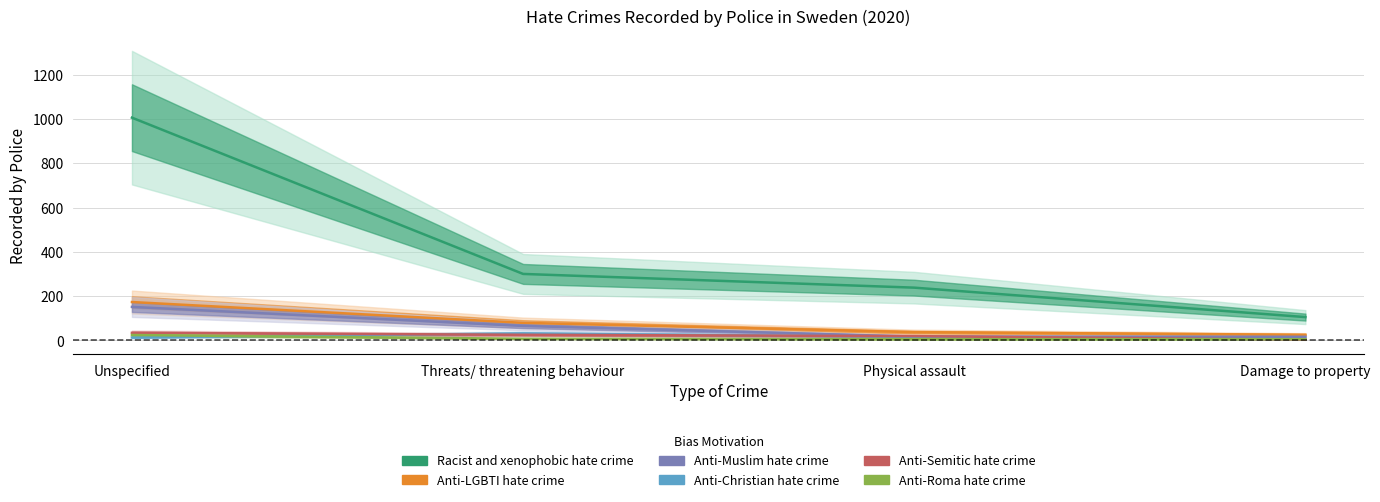

Which category has the lowest value in the Anti-Christian hate crime series?

Damage to property